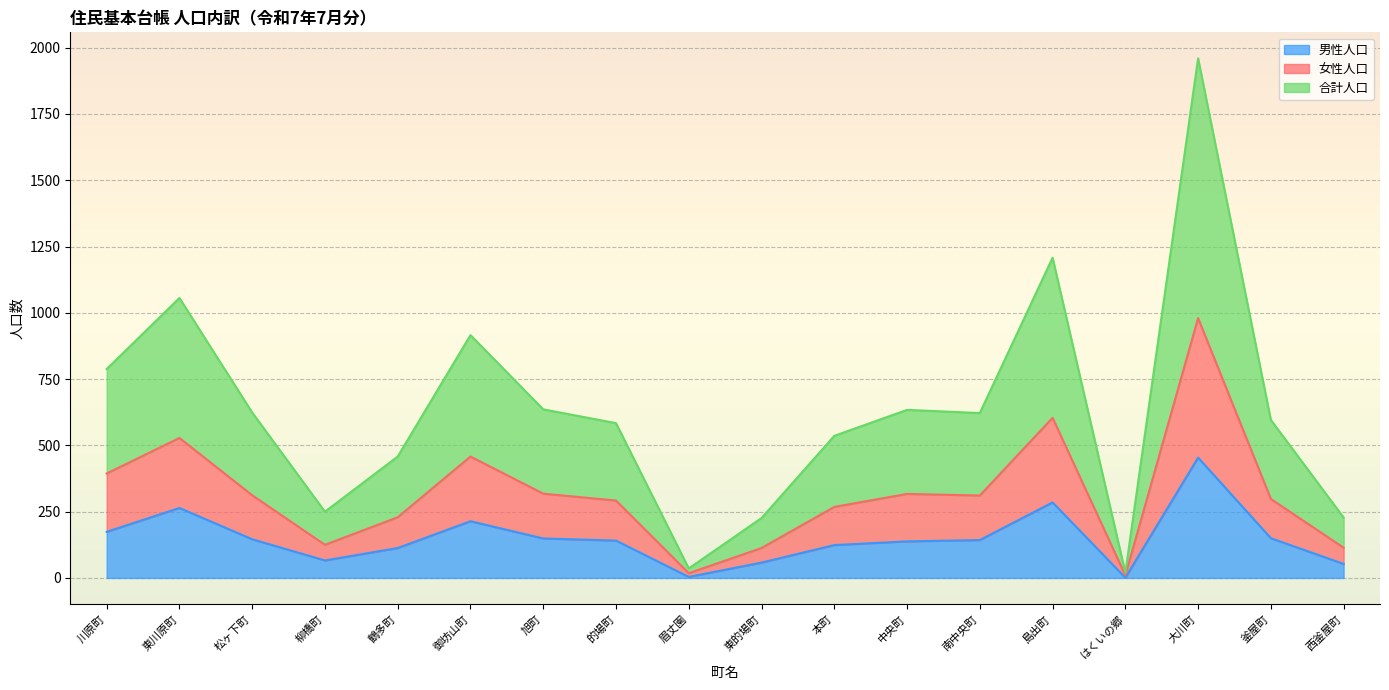

What is the label of the 14th point from the right?

鶴多町